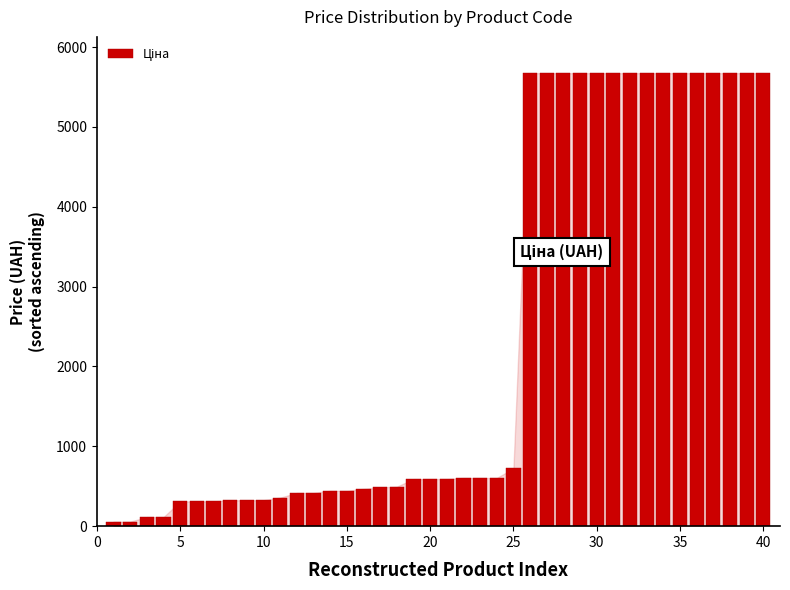

What is the greatest value displayed?

5673.8